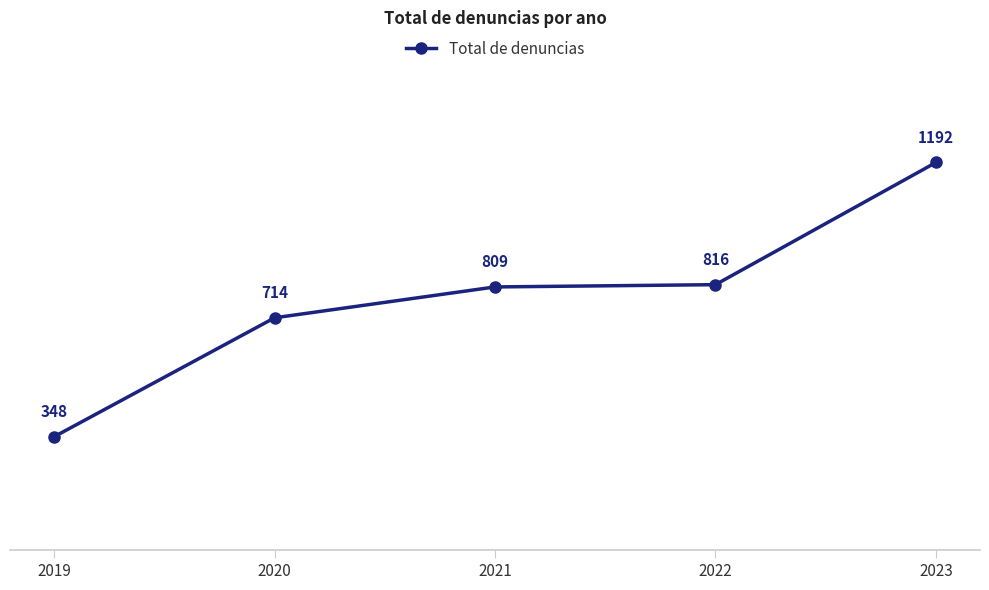

Which category has the lowest value across all series?

2019